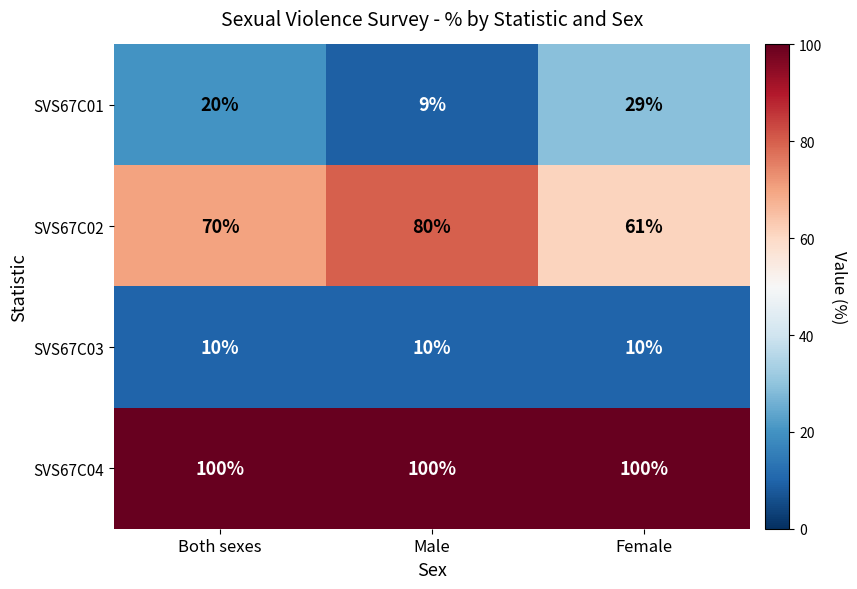

At Female, list the series in order from smallest to largest.

SVS67C03, SVS67C01, SVS67C02, SVS67C04